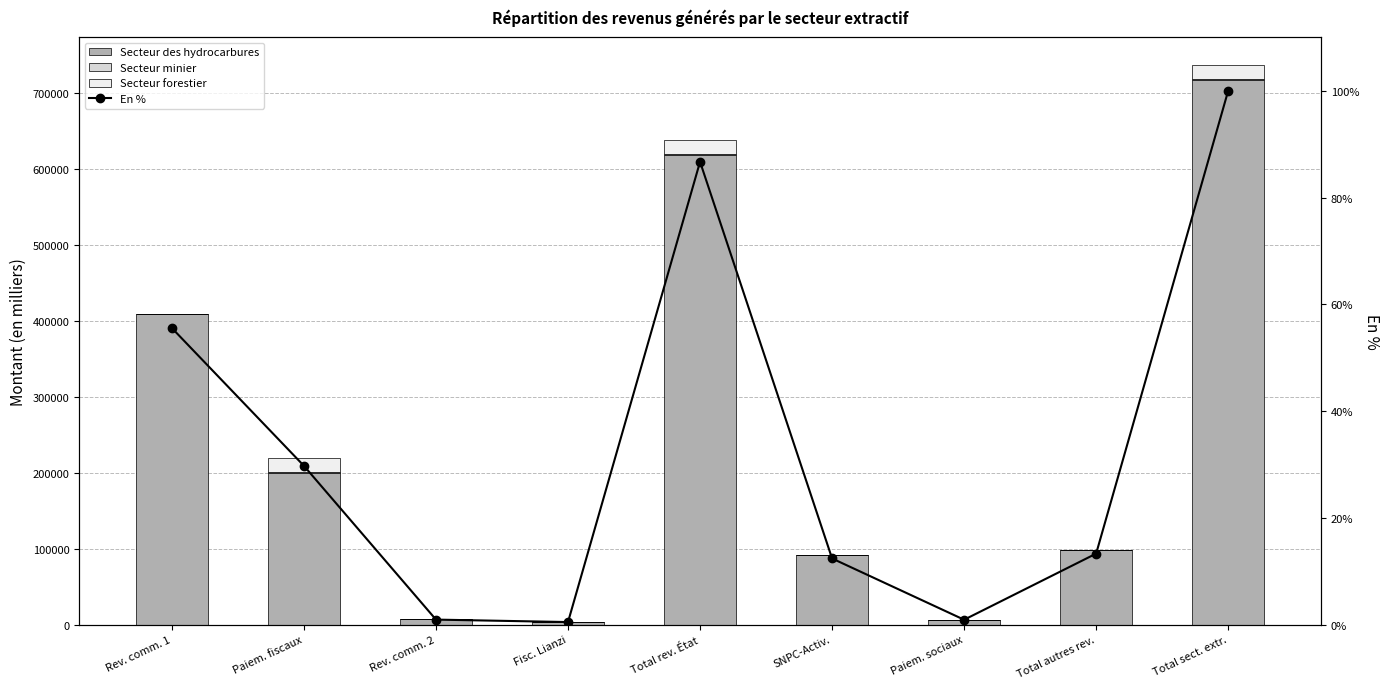

How many groups of bars are there?

9